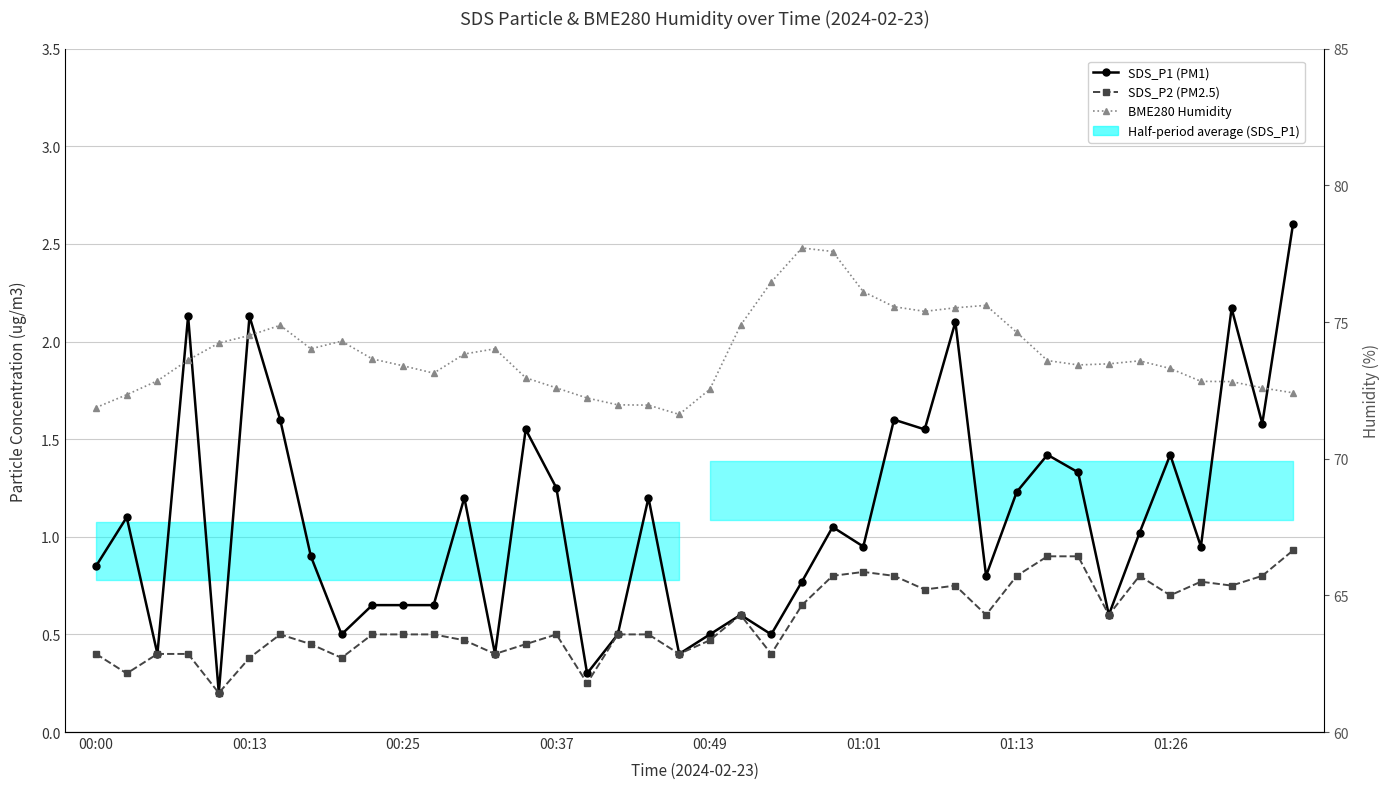

What is the difference between the SDS_P2 (PM2.5) values at 01:26 and 27?

0.3